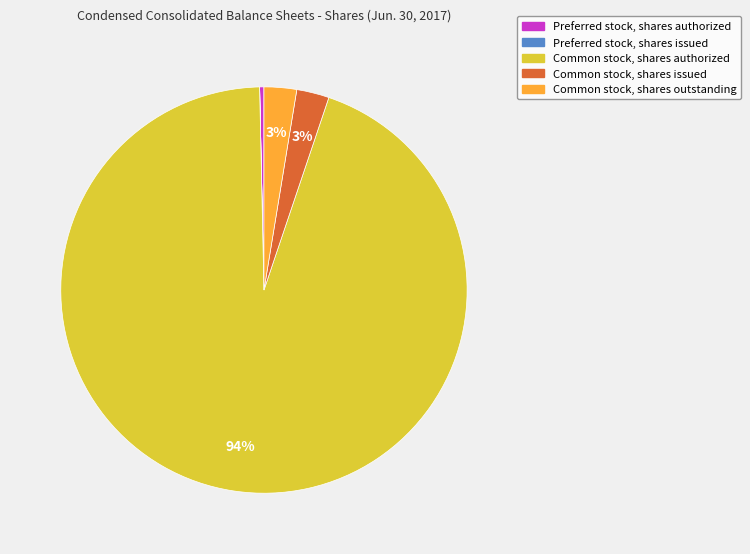

Is there a majority slice in this chart?

Yes